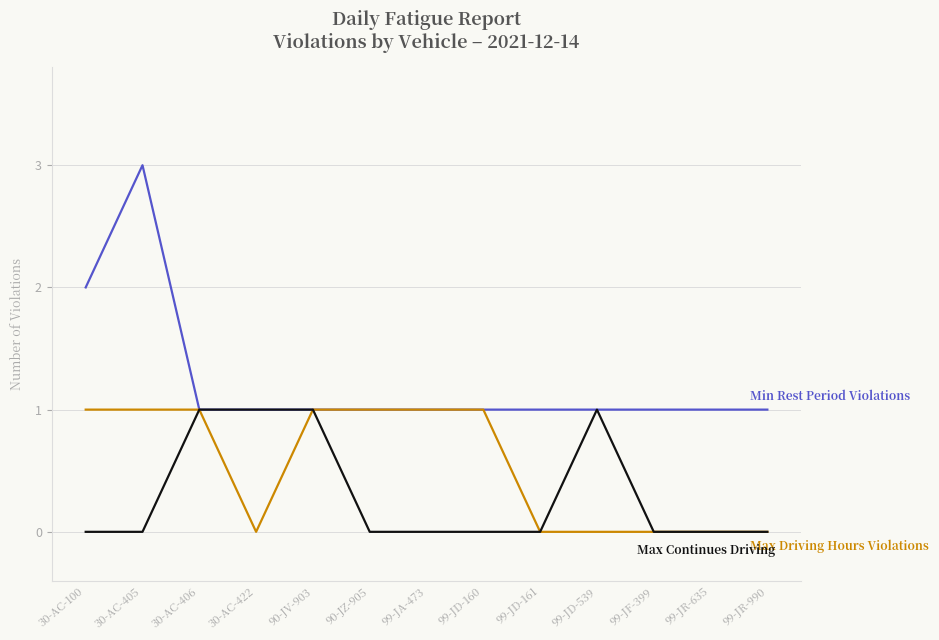

At which category is the sum across all series the highest?

30-AC-405